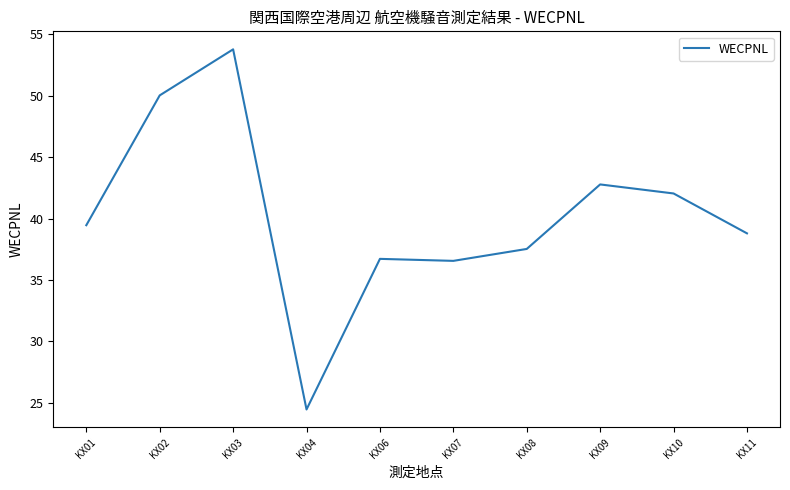

What is the difference between the values at KX02 and KX06?

13.3